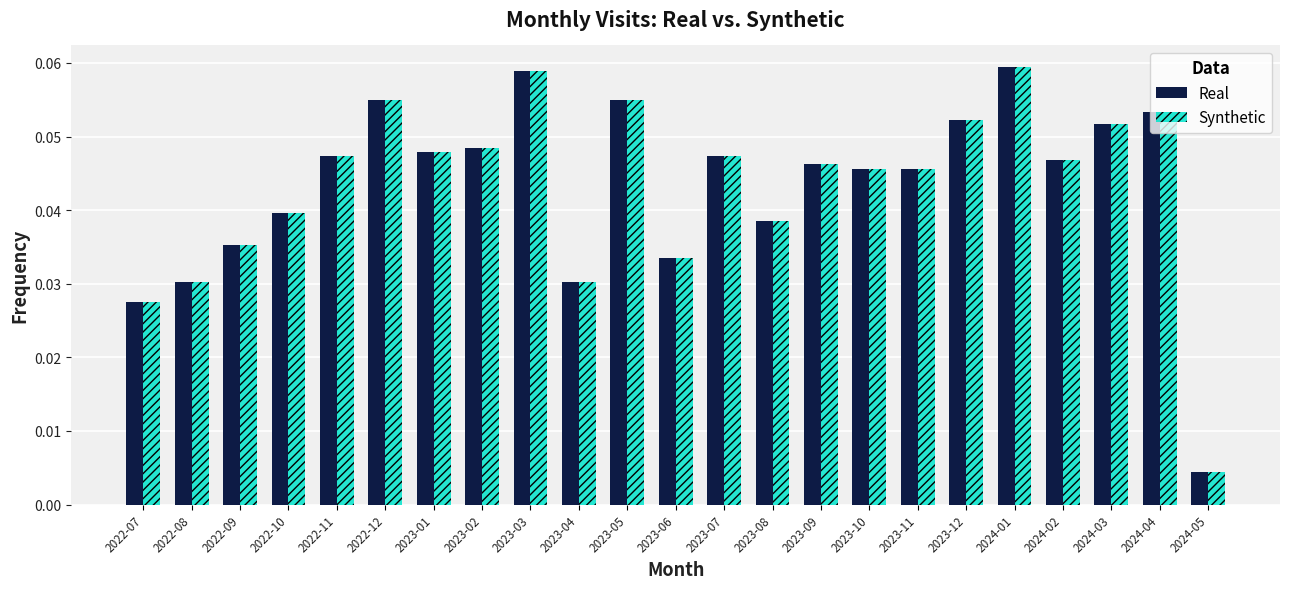

Where is Synthetic nearest to the value 0?

2024-05